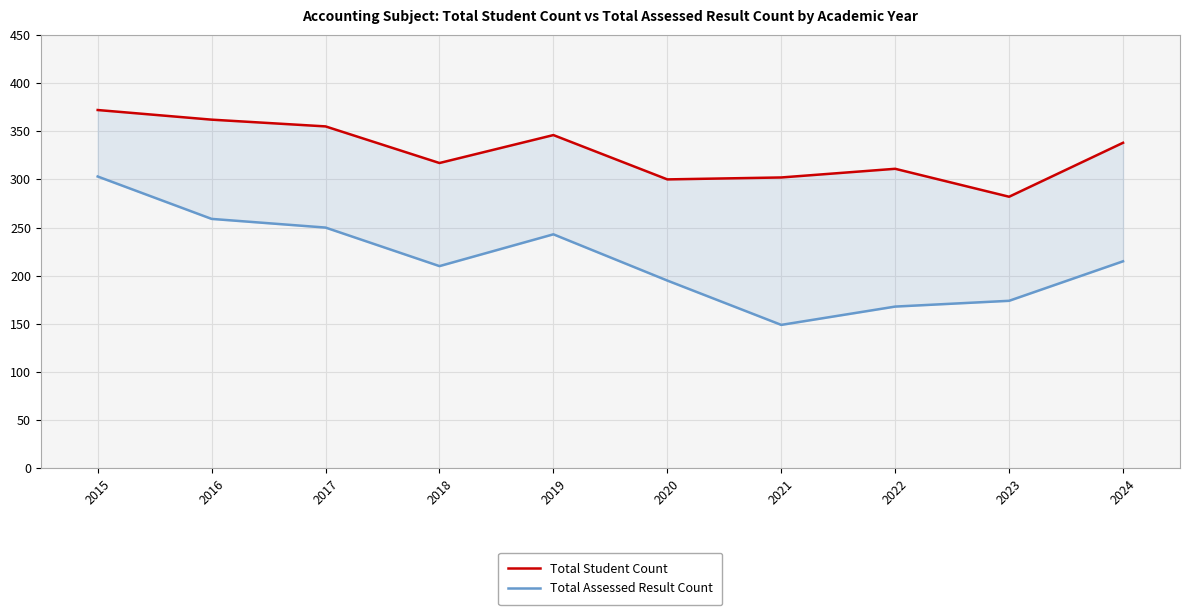

What is the value of the Total Student Count point at the 5th from the left?

346